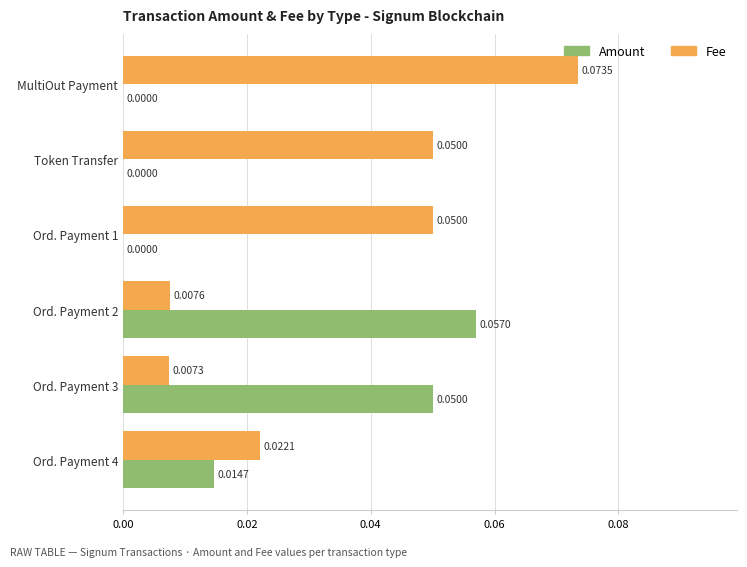

Where is Fee nearest to the value 0?

Ord. Payment 3